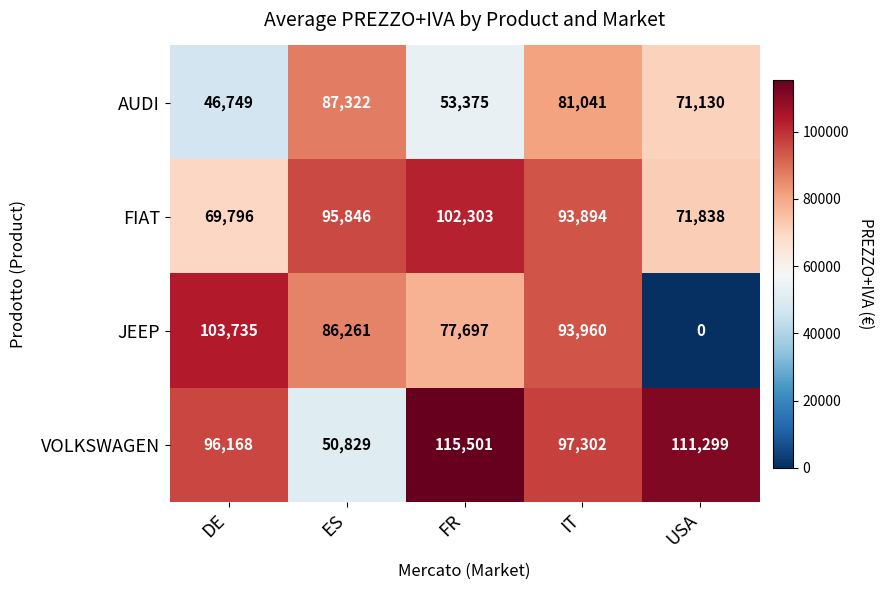

Where does the FIAT series first go above 93894?

ES